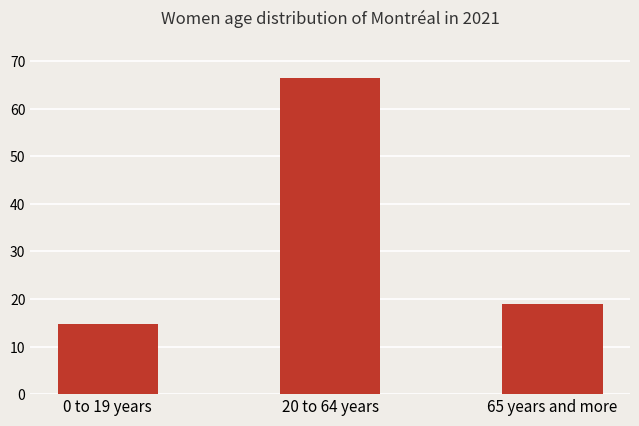

How many bars are there in total?

3